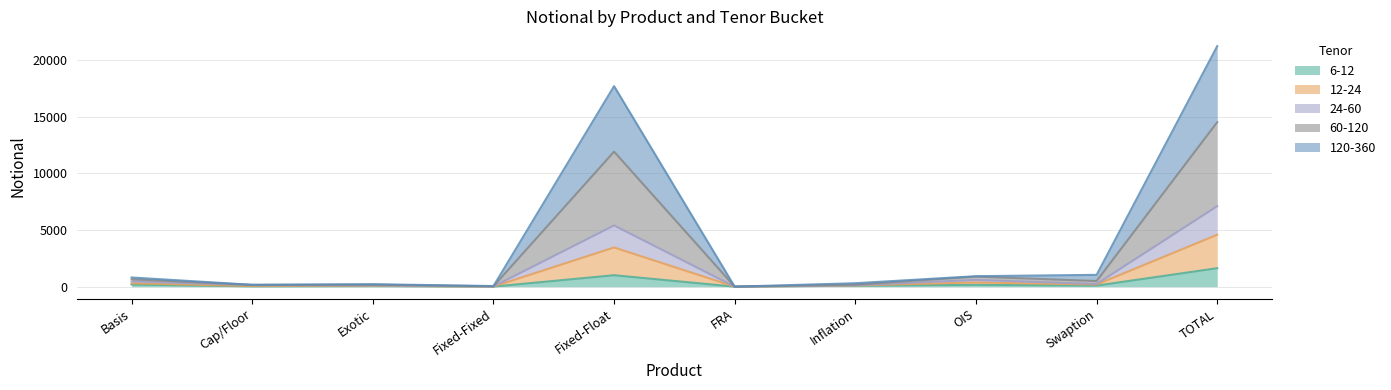

At which category is the sum across all series the highest?

TOTAL